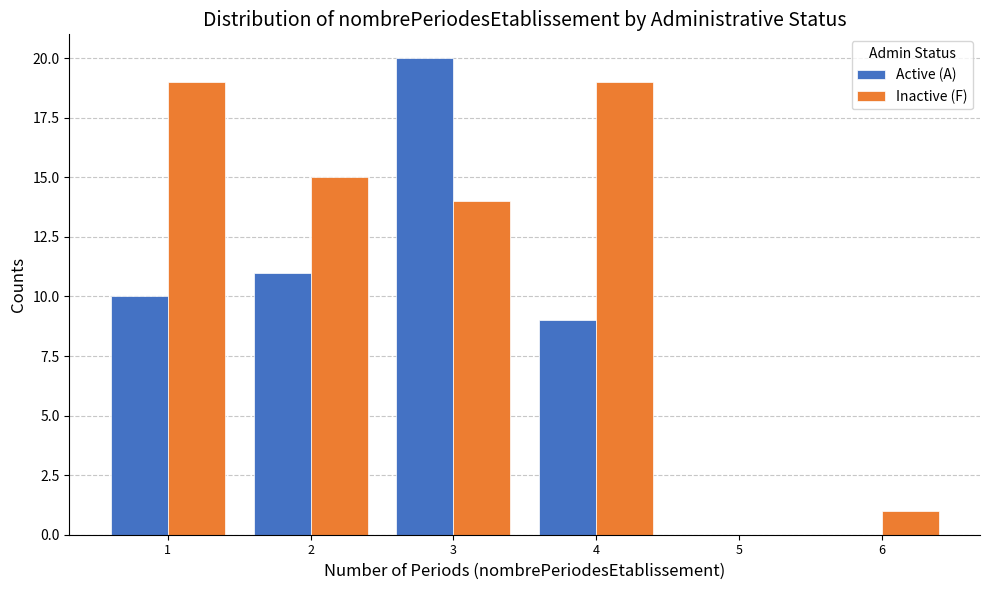

Reading left to right, list all the values displayed in this chart.

Active (A): 1=10	2=11	3=20	4=9	5=0	6=0
Inactive (F): 1=19	2=15	3=14	4=19	5=0	6=1